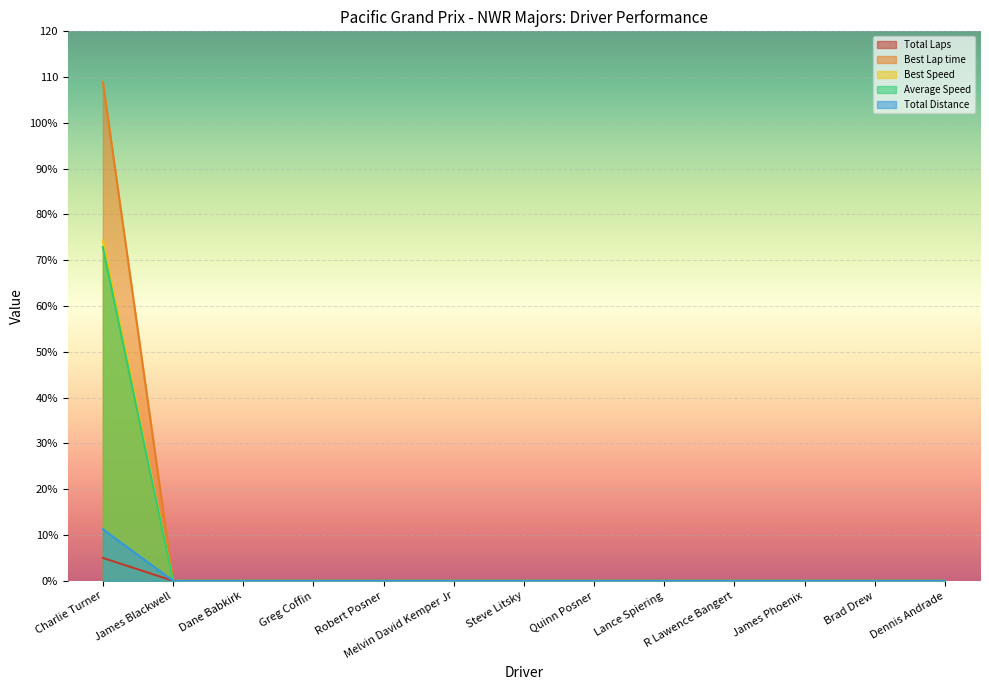

Is it true that Total Distance equals 0.0 at James Phoenix?

True